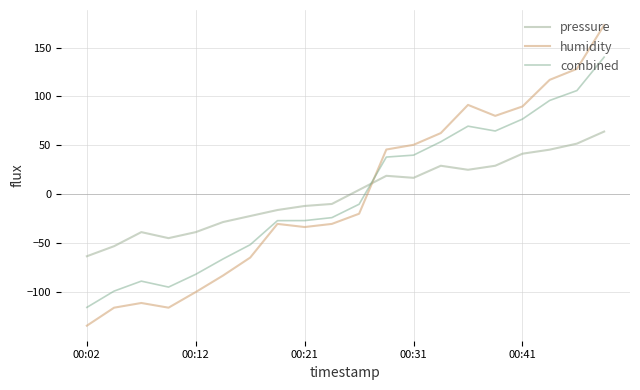

True or false: pressure and humidity intersect in this chart.

True